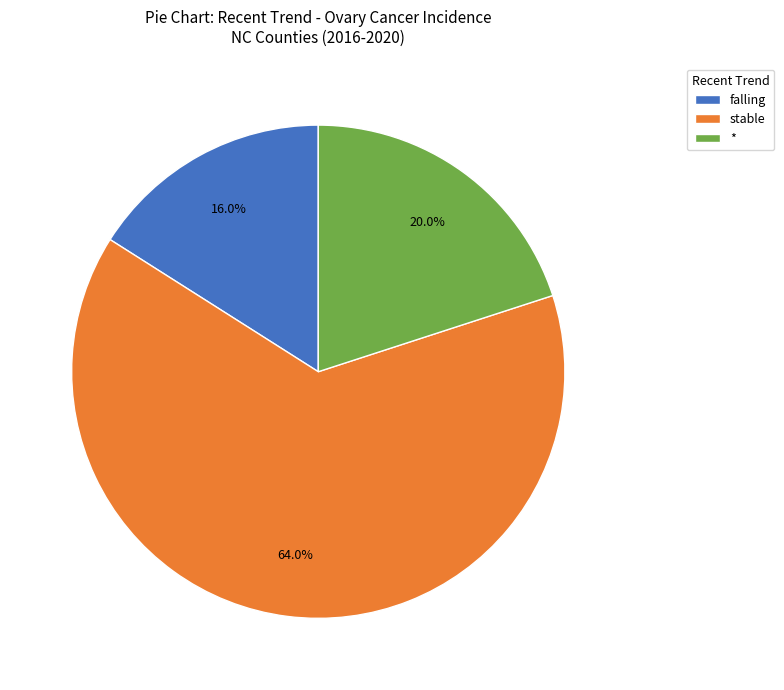

What is the total percentage of * and falling?

36.0%